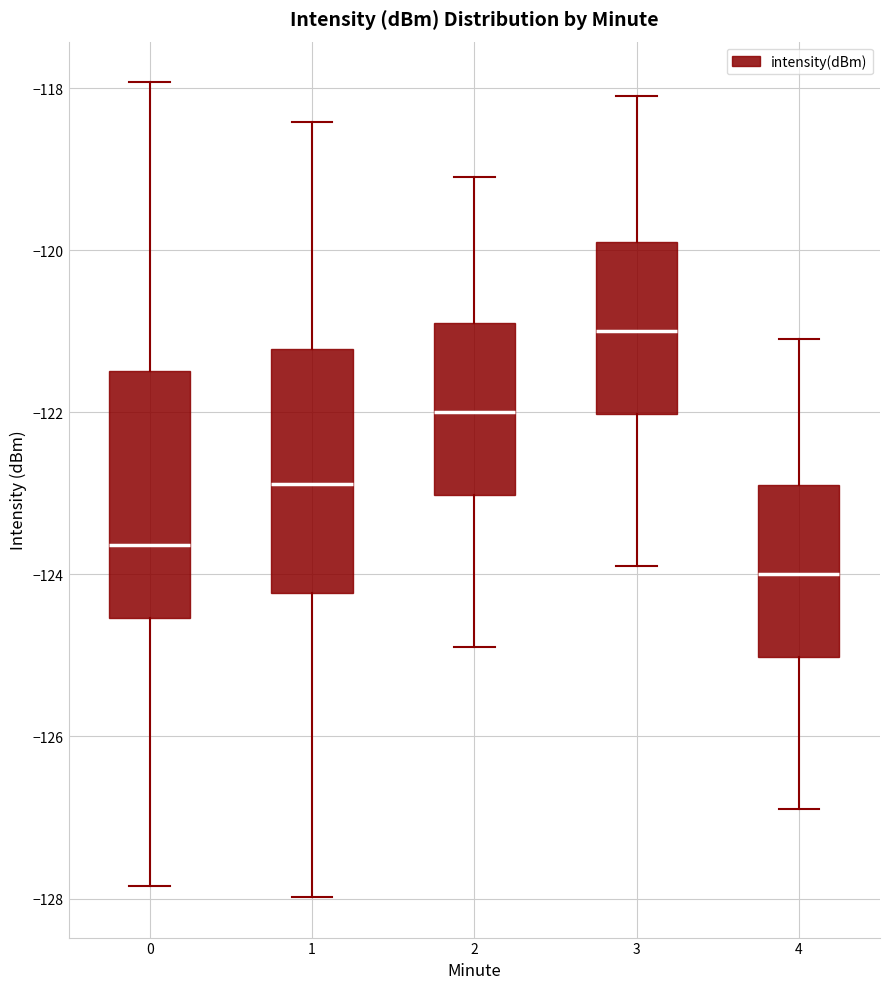

Reading left to right, read every box against the y-axis: the position of its median line, the range the box covers, and the ends of its whiskers. The values are not printed on the chart, so give them approximately, as read against the axis.

0: median -123.6, box -124.6 to -121.4, whiskers -127.8 to -118.0
1: median -122.8, box -124.2 to -121.2, whiskers -128.0 to -118.4
2: median -122.0, box -123.0 to -120.8, whiskers -124.8 to -119.0
3: median -121.0, box -122.0 to -119.8, whiskers -123.8 to -118.0
4: median -124.0, box -125.0 to -122.8, whiskers -126.8 to -121.0